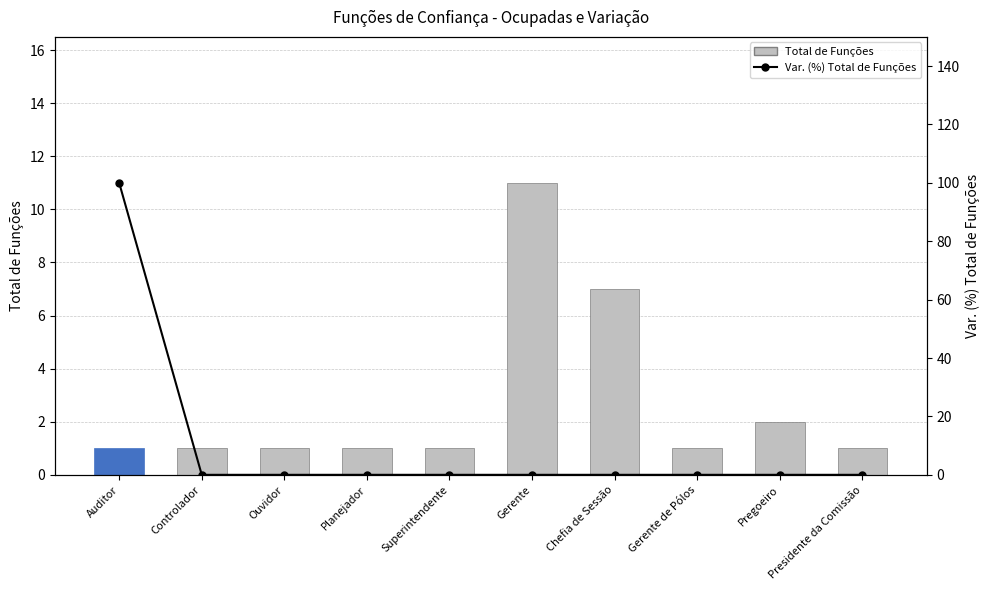

Where is Var. (%) Total de Funções nearest to the value 50?

Auditor